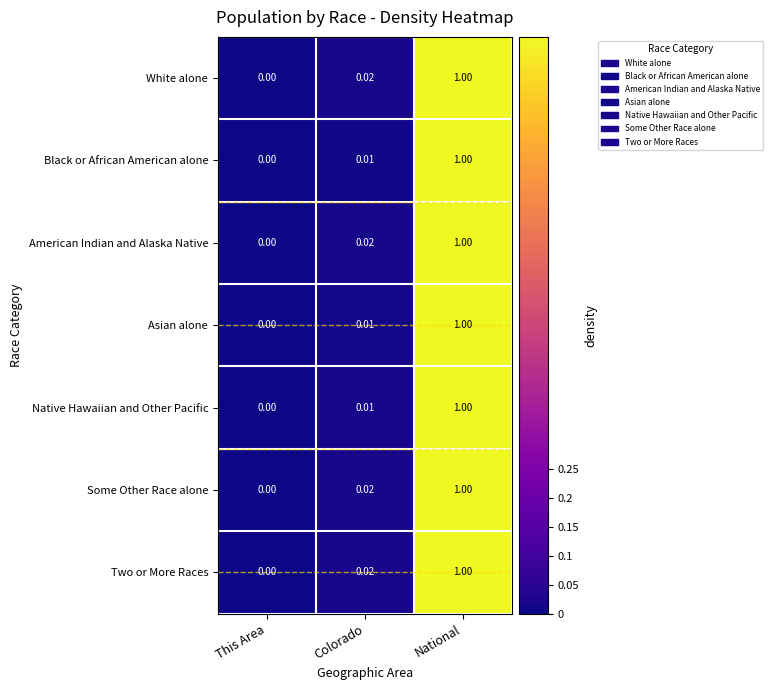

Where is Black or African American alone nearest to the value 0?

This Area